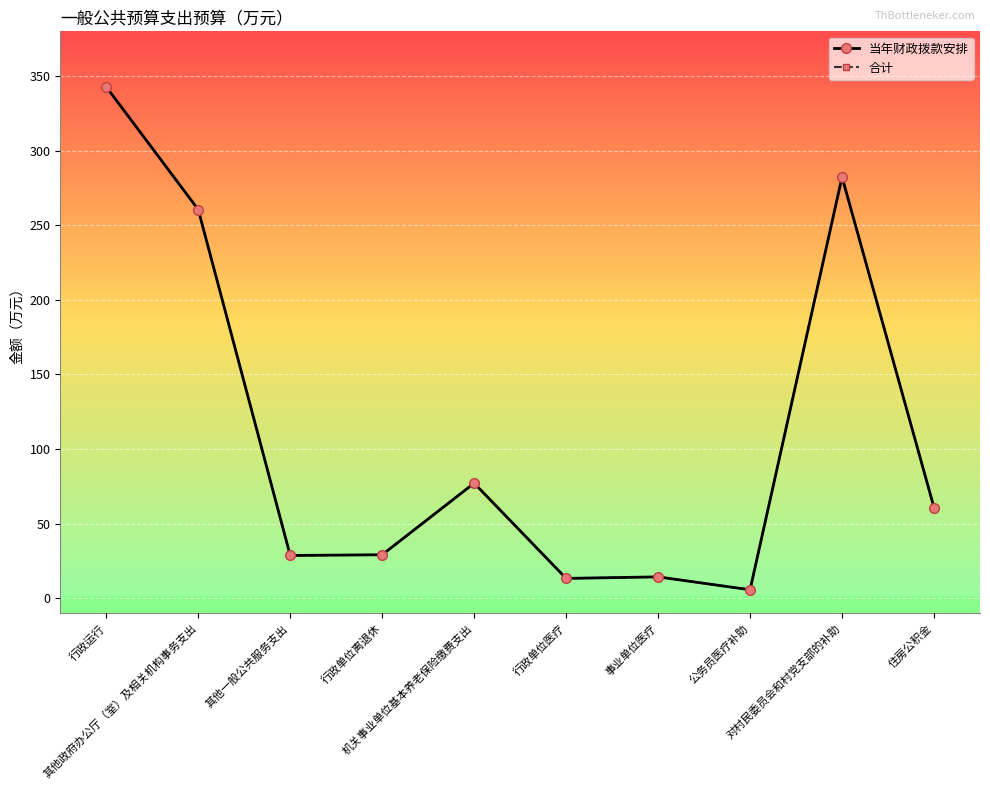

What is the greatest value displayed?

342.8